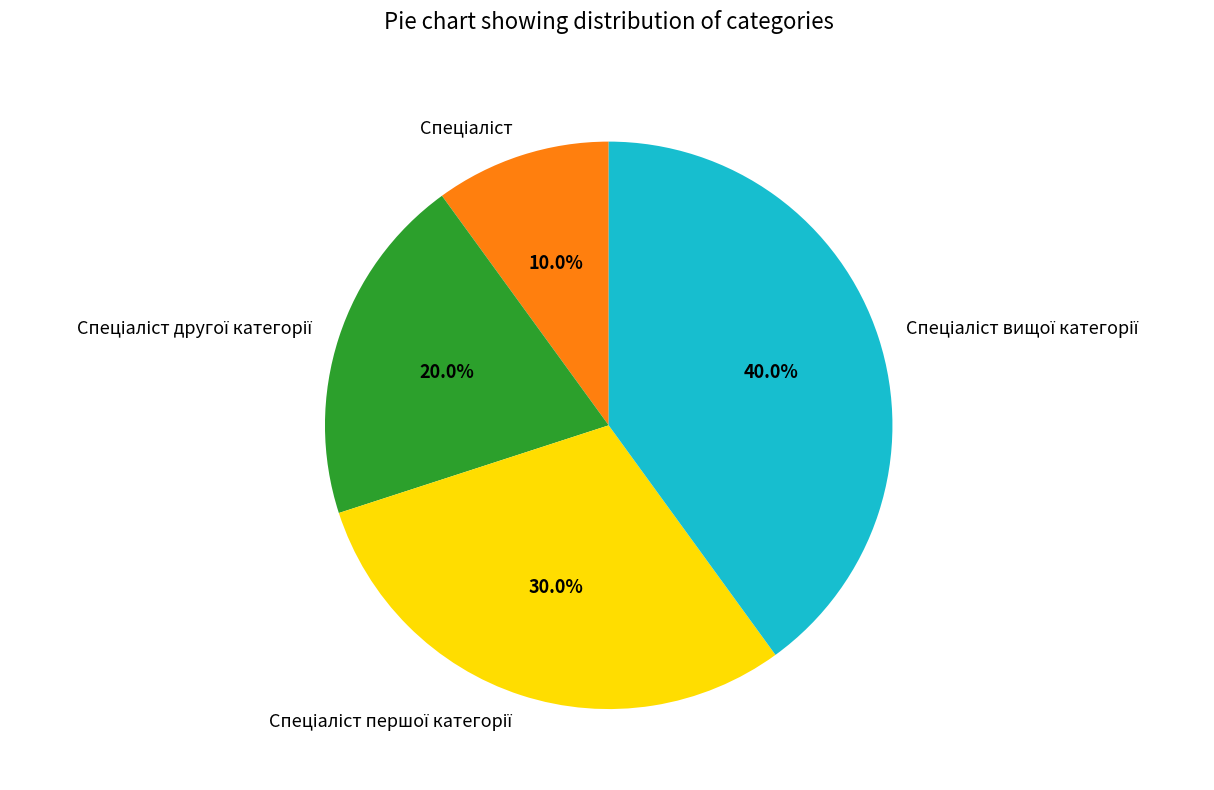

Is there a majority slice in this chart?

No